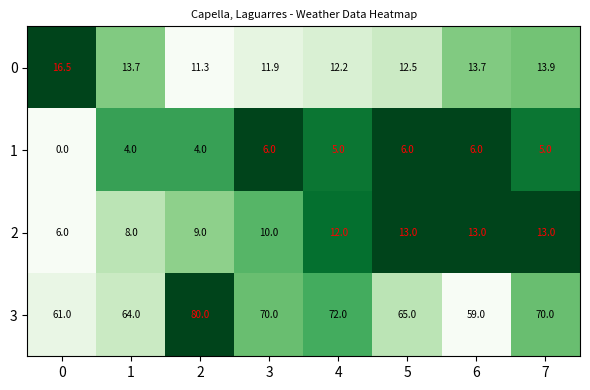

At which label does 1 first exceed 5?

3